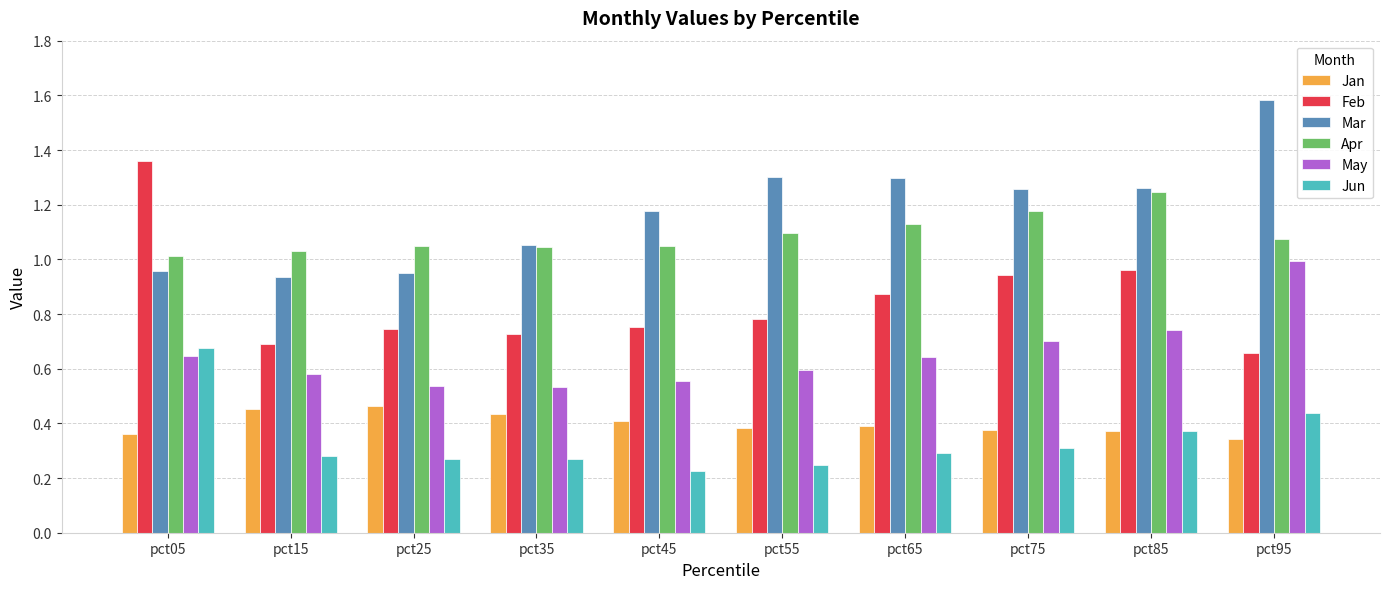

What is the sum of the Apr values at pct55 and pct75?

2.3